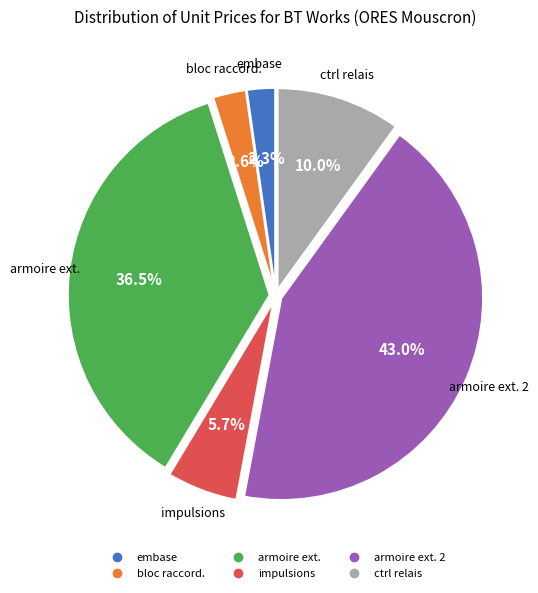

Does any single category account for the majority?

No